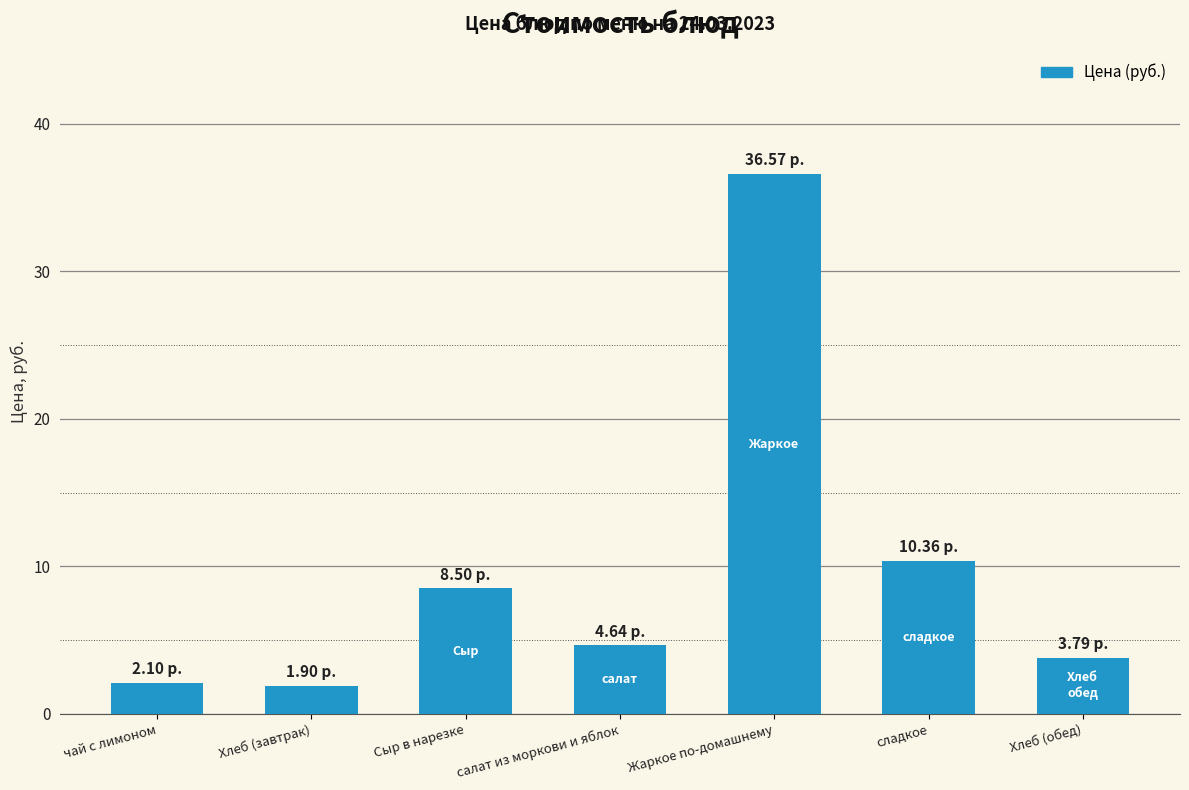

What is the label of the 2nd bar from the left?

Хлеб (завтрак)